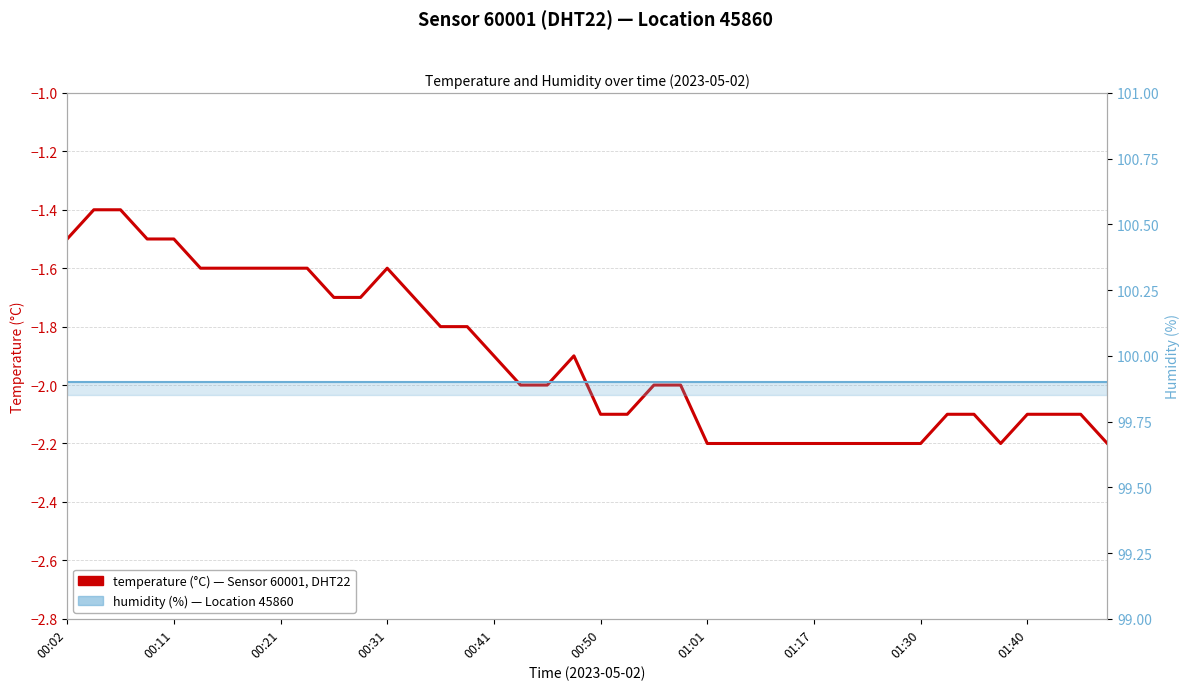

Count the number of categories in the chart.

40